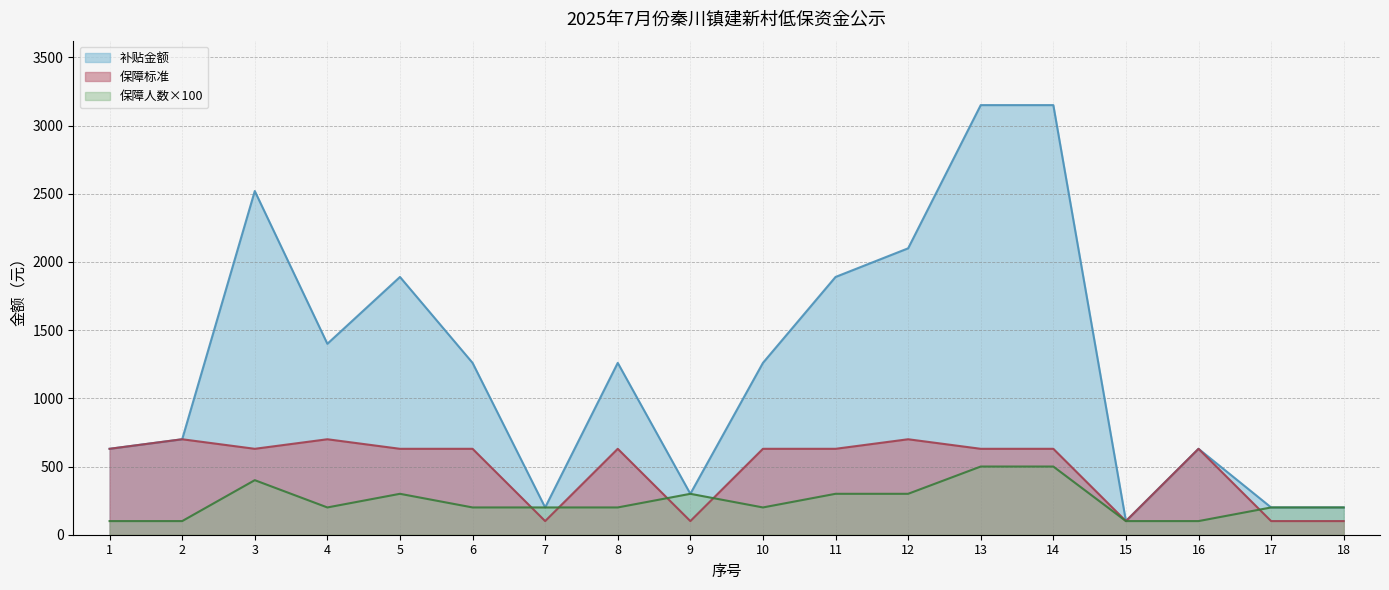

The value of 保障标准 at 14 is 340. True or false?

False